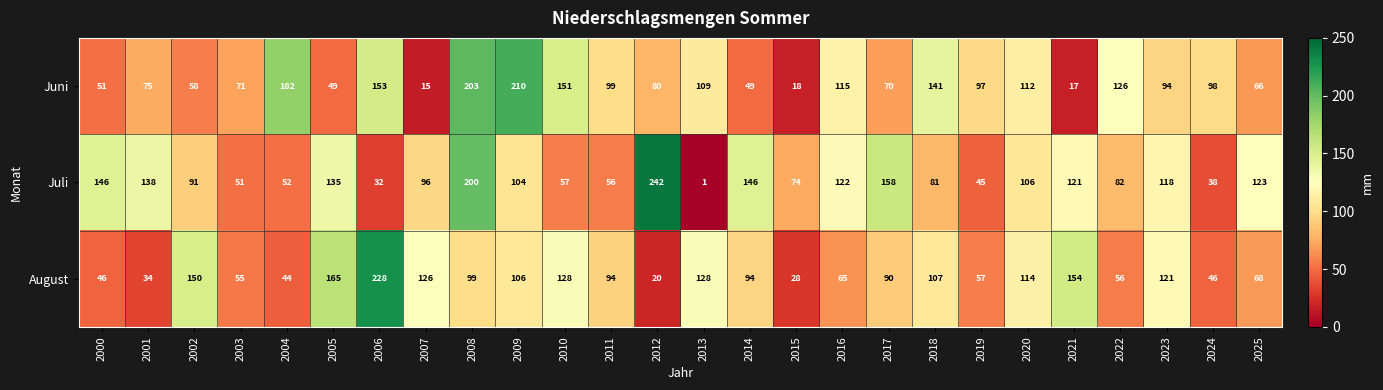

List the series in order of their overall mean, highest first.

Juli, Juni, August